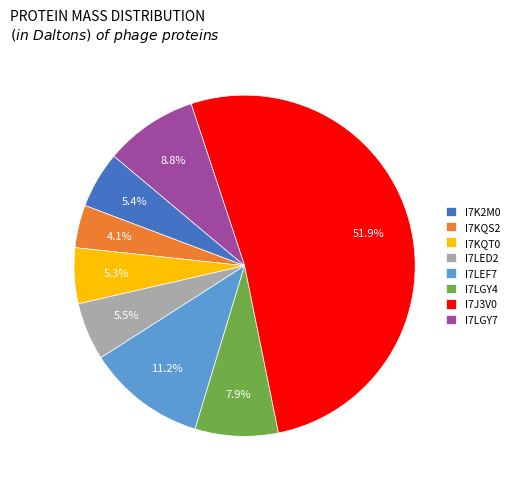

Which slice is the smallest?

I7KQS2